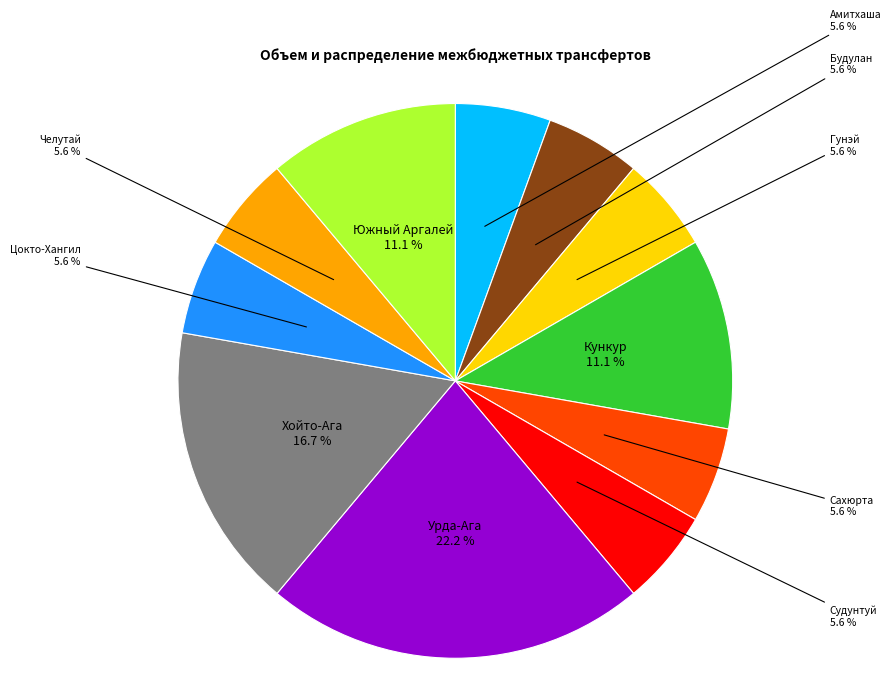

Between Судунтуй and Урда-Ага, which is larger?

Урда-Ага